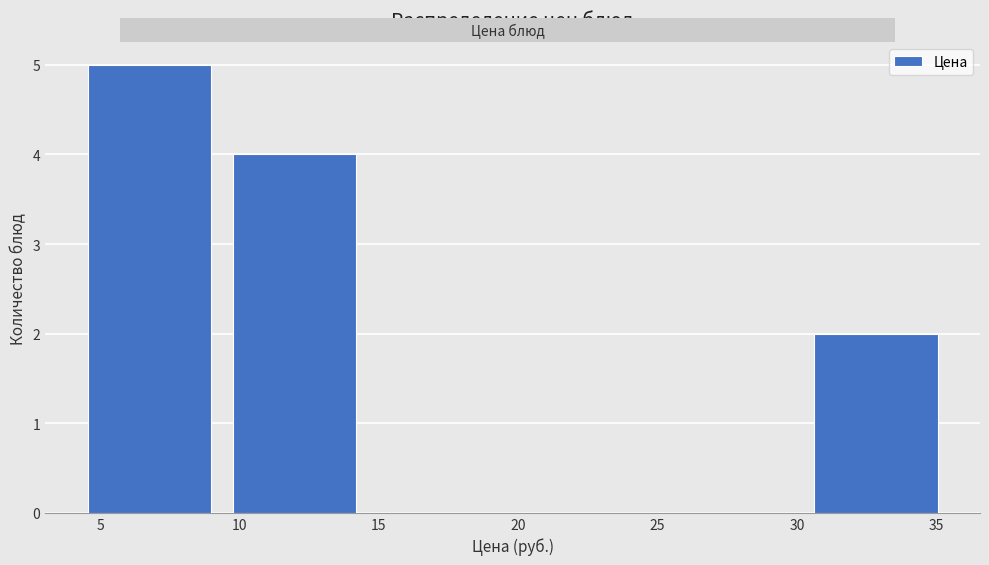

Reading left to right, transcribe this chart: for each bar, give the range it covers on the x-axis and its height. Neither the bar edges nor the heights are printed on the chart, so give them approximately, as read against the axes.

4.0 to 9.5: 5
9.5 to 14.5: 4
14.5 to 20.0: 0
20.0 to 25.0: 0
25.0 to 30.0: 0
30.0 to 35.5: 2